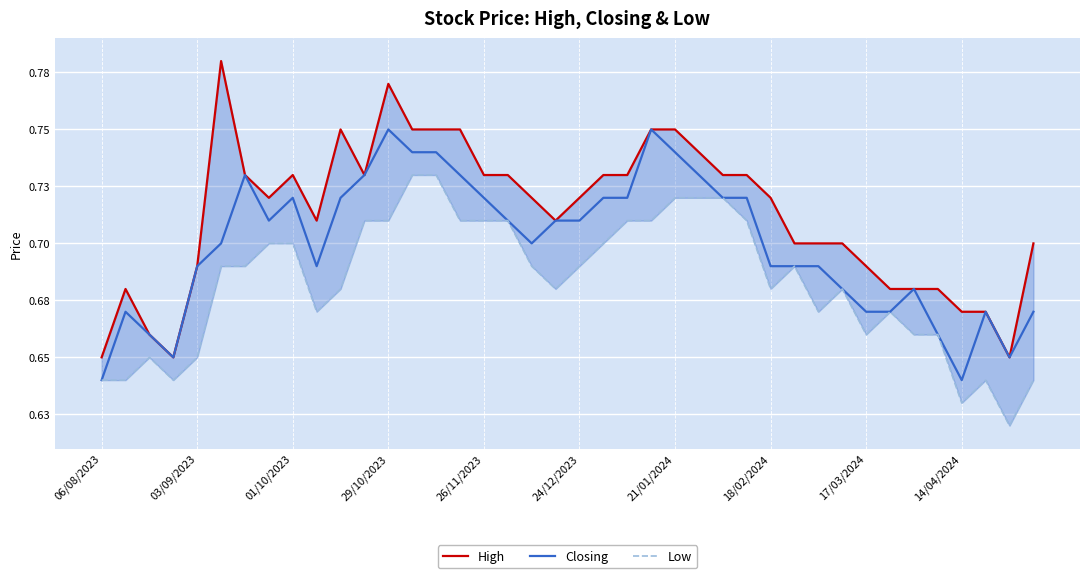

Where is High nearest to the value 0?

06/08/2023